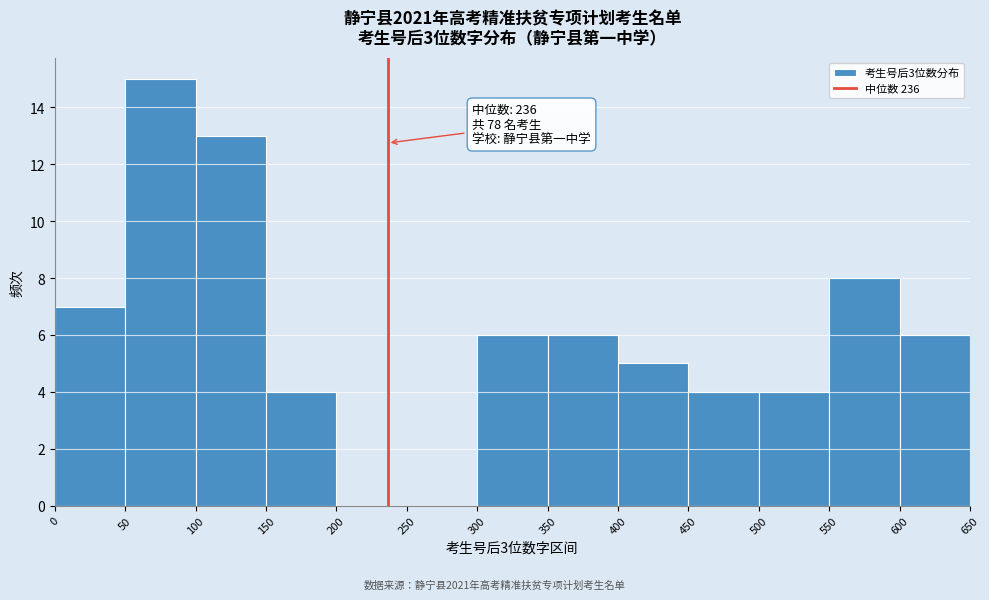

Which range on the x-axis has the tallest bar?

50 to 100